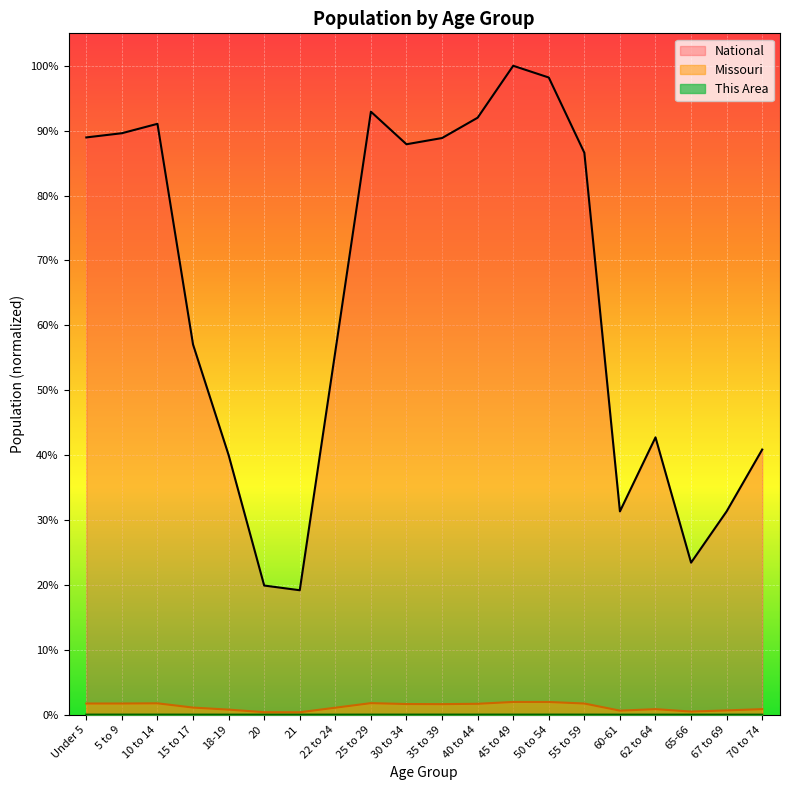

What is the label of the 3rd point from the left?

10 to 14